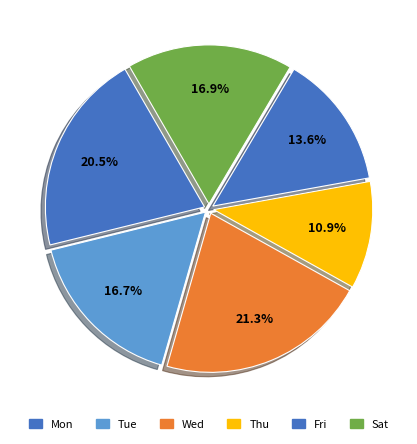

Count the number of slices in the pie.

6